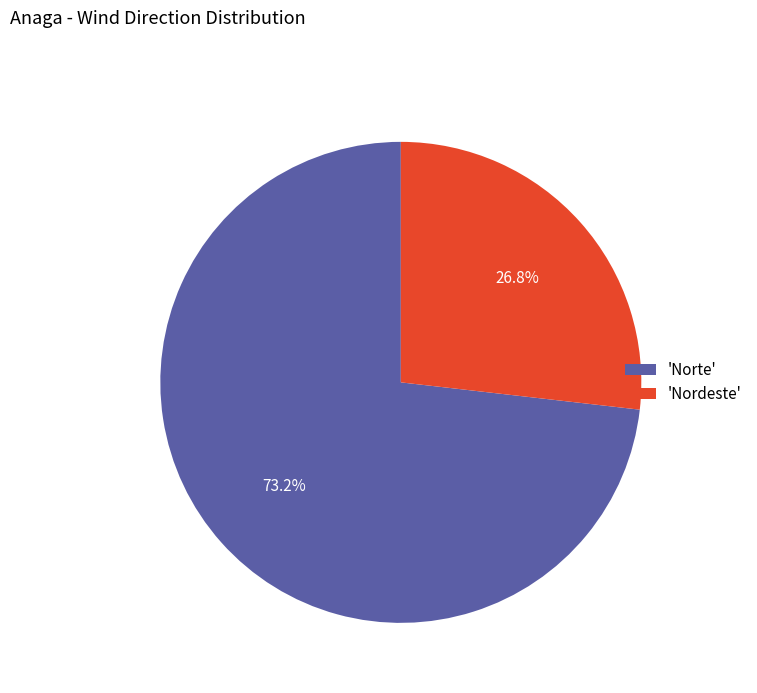

Combined, do 'Norte' and 'Nordeste' account for over 50%?

Yes